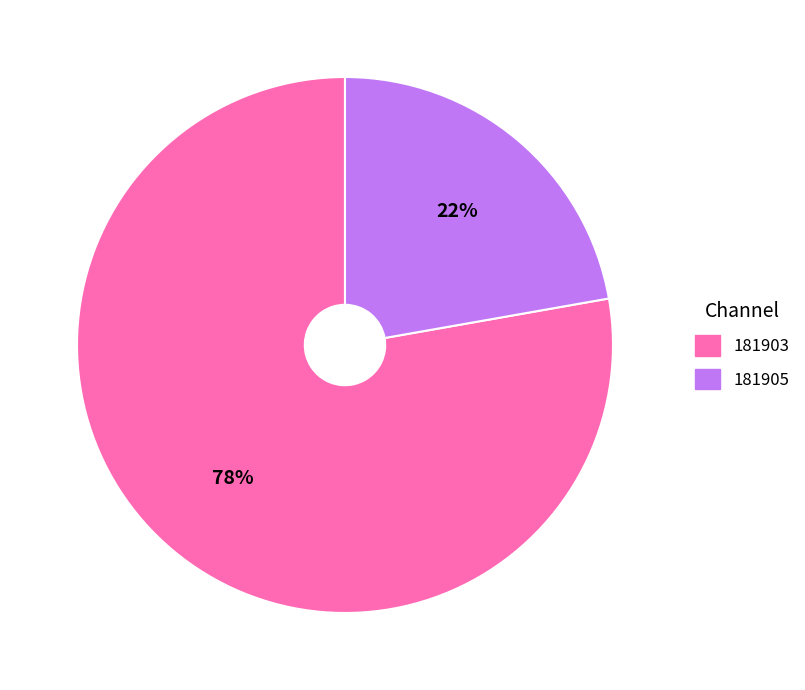

Does 181905 represent more than half of the total?

No